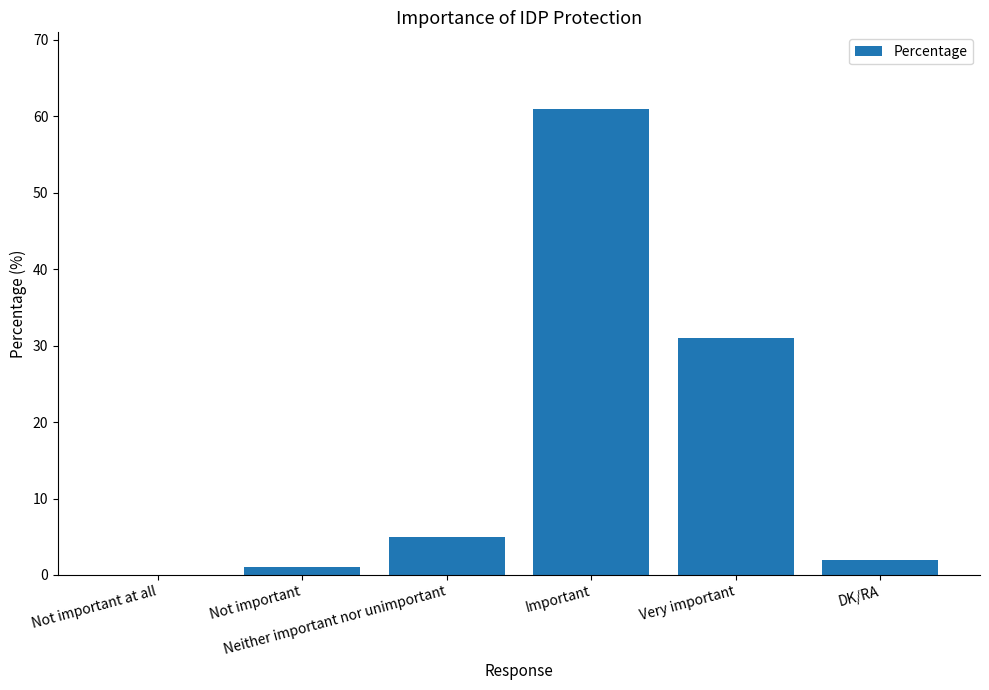

What is the change in value from Important to Very important?

-30